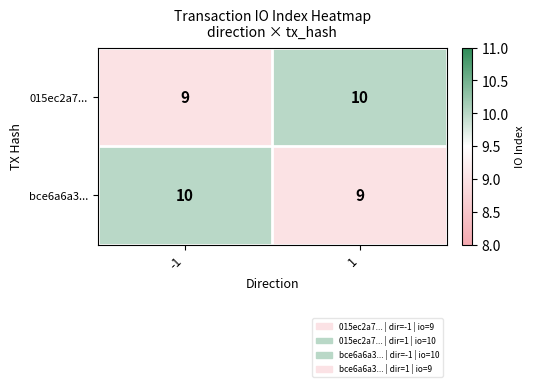

What is the maximum value shown in the chart?

10